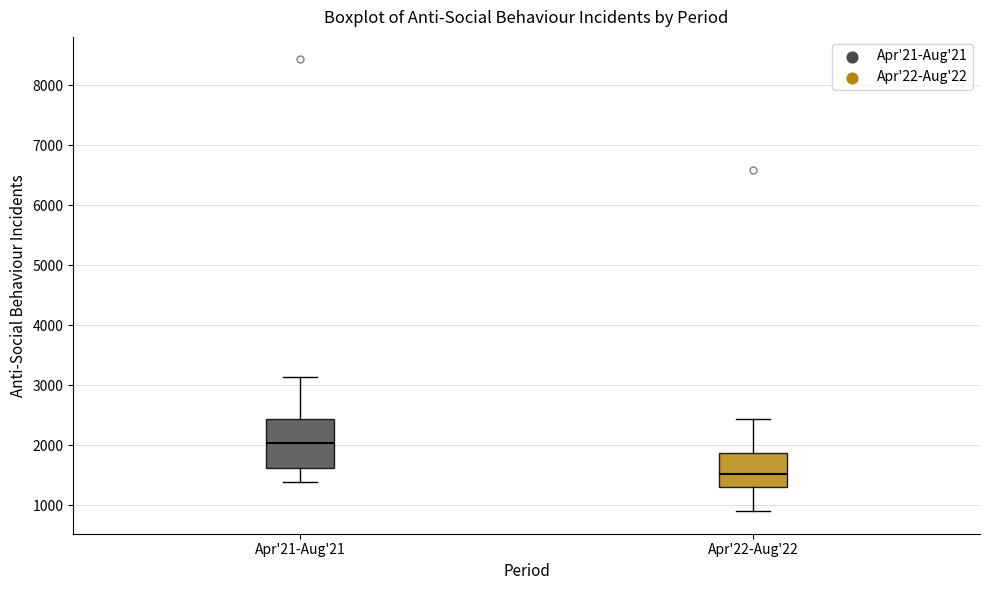

Reading left to right, transcribe this box plot: for each box, give where its median line is, the range the box spans, and where its two whiskers end, as read against the y-axis. The values are not printed on the chart, so give them approximately, as read against the axis.

Apr'21-Aug'21: median 2000, box 1600 to 2400, whiskers 1400 to 3100
Apr'22-Aug'22: median 1500, box 1300 to 1900, whiskers 900 to 2400